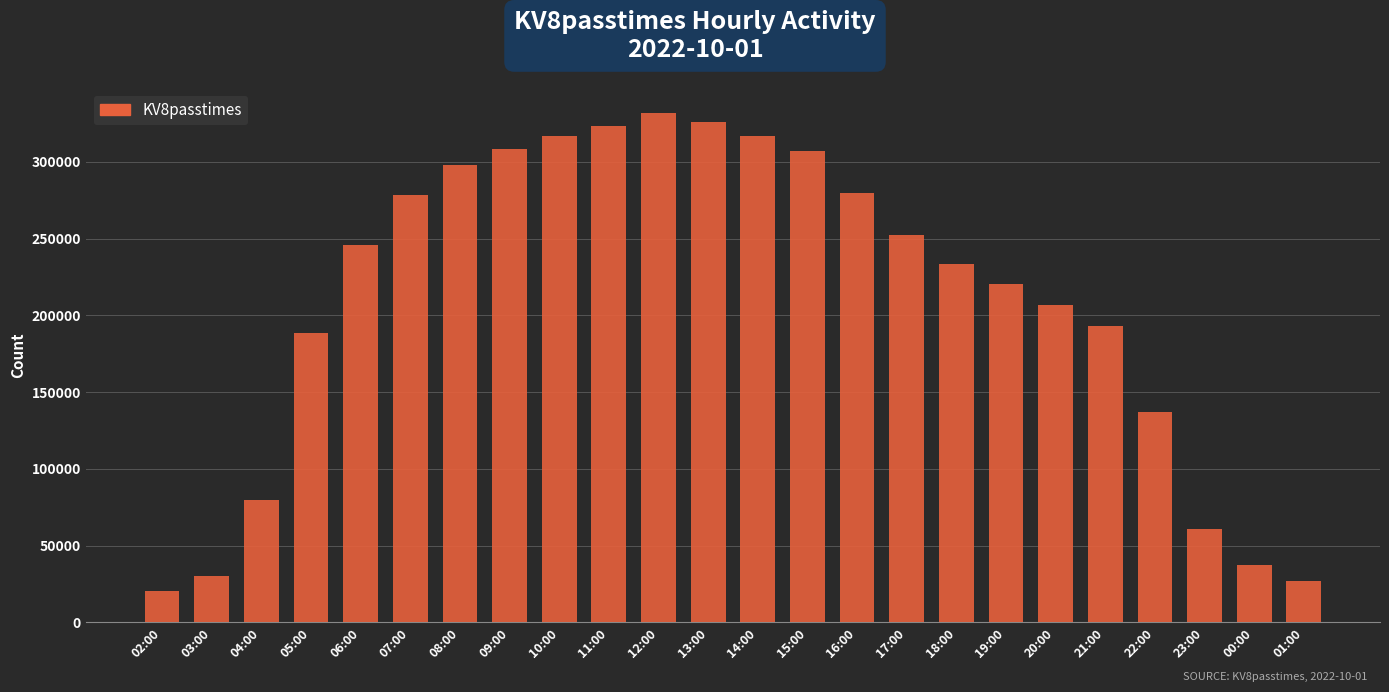

Read the value at 21:00, to the nearest 100.

193100